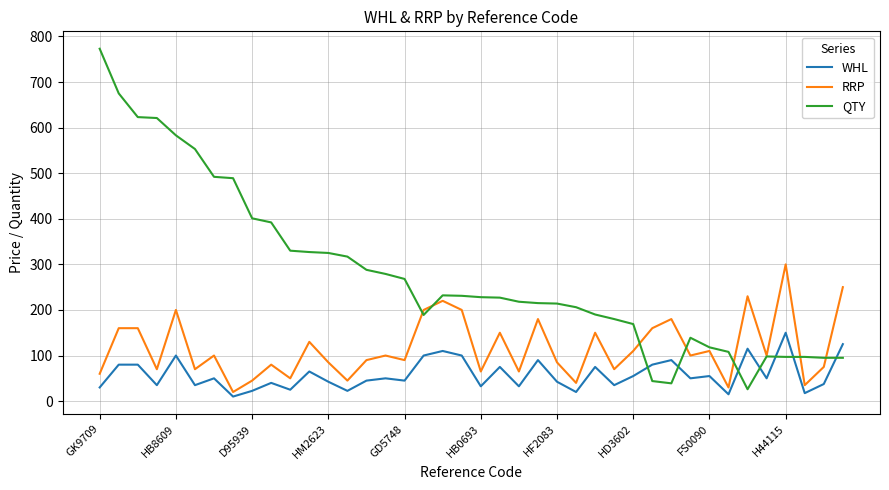

What is the greatest value displayed?

773.0